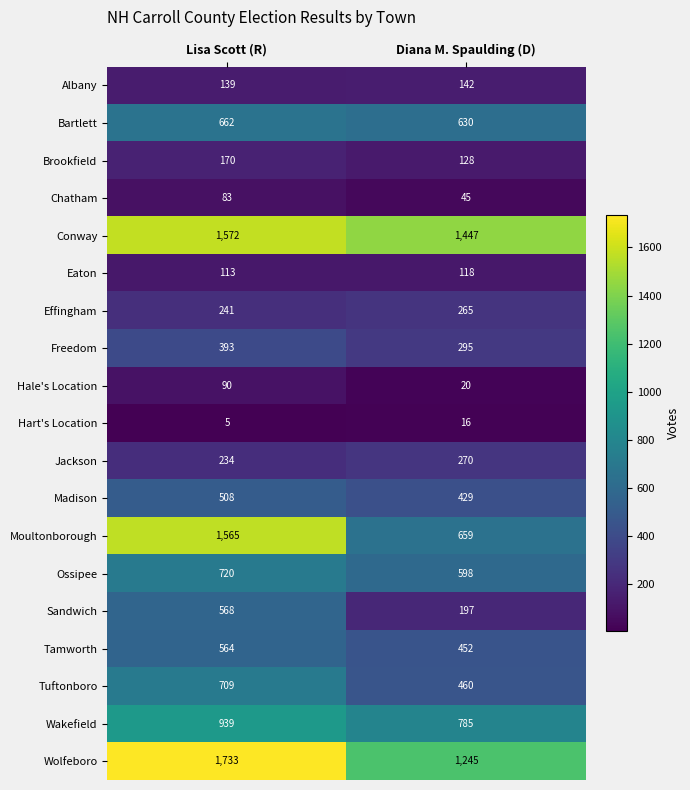

What is the difference between the highest and lowest values at Diana M. Spaulding (D)?

1431